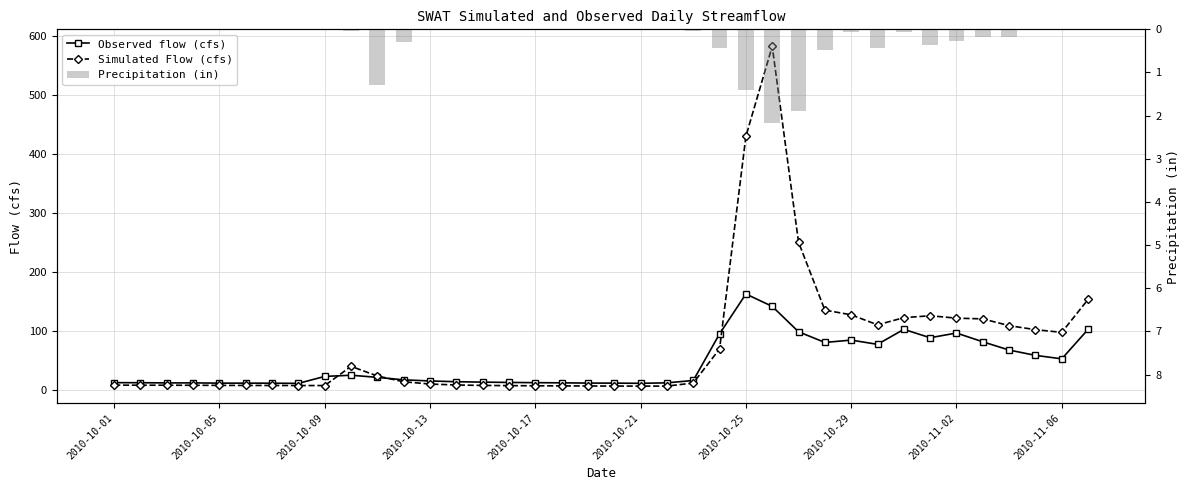

Rank the series by their maximum value, from highest to lowest.

Simulated Flow (cfs), Observed flow (cfs), Precipitation (in)